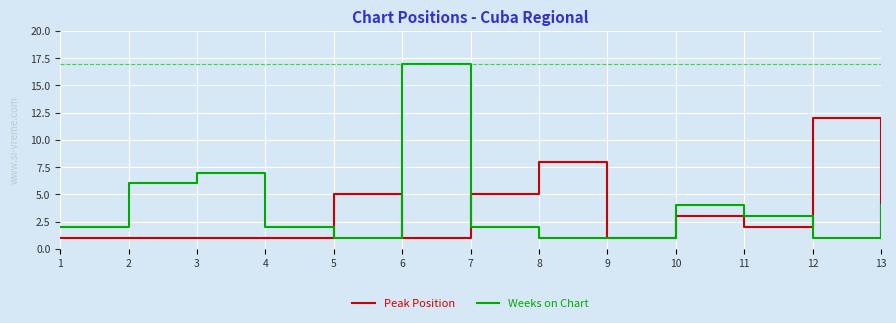

The Peak Position series shows 1 at 4. True or false?

True